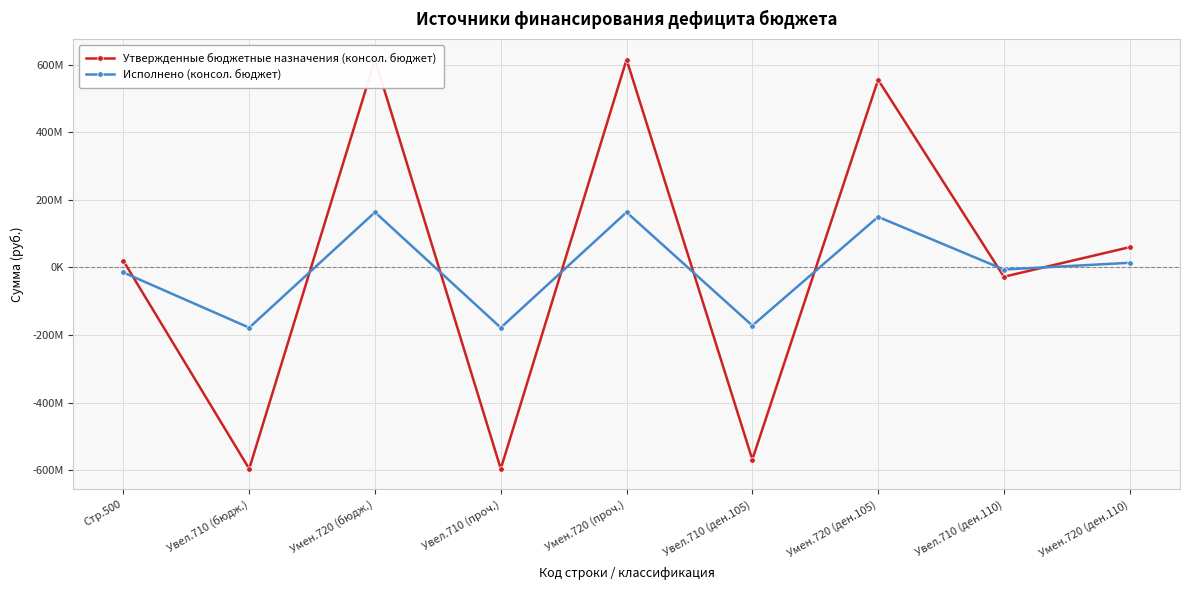

Count the number of data series in this chart.

2